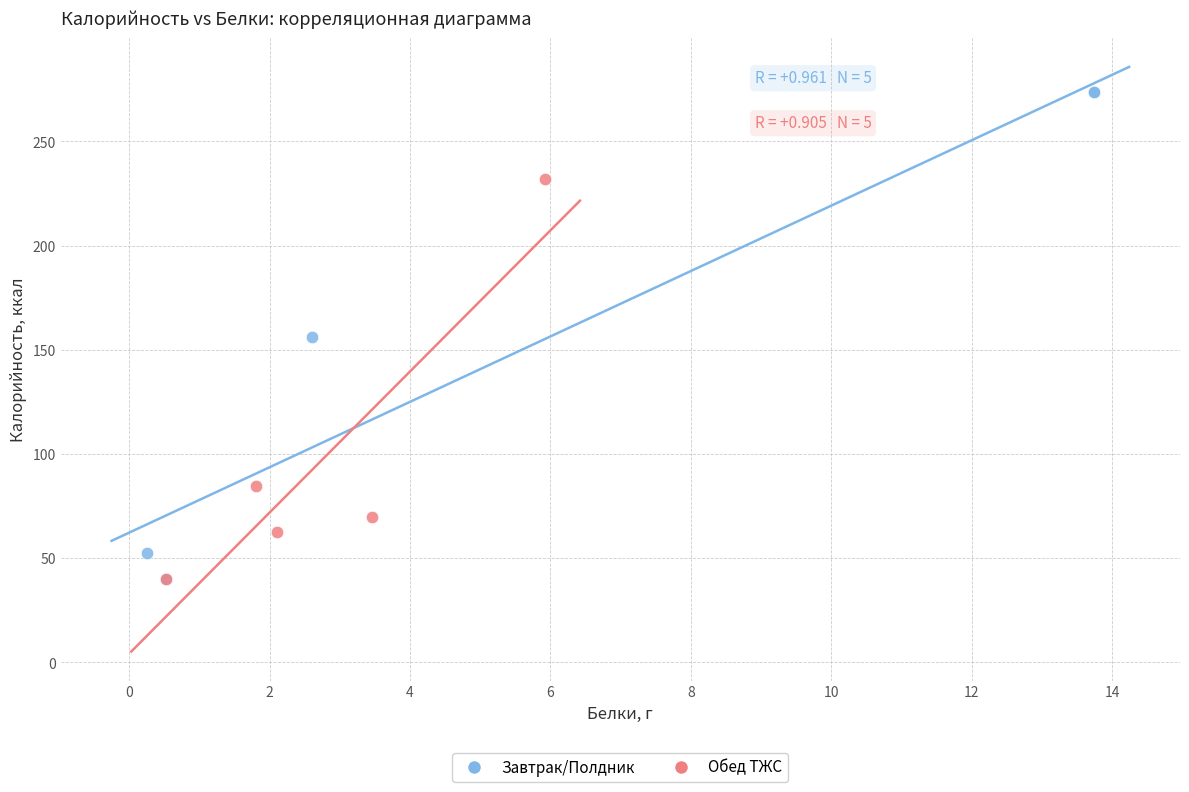

Which series has the largest Y range (max minus min)?

Завтрак/Полдник